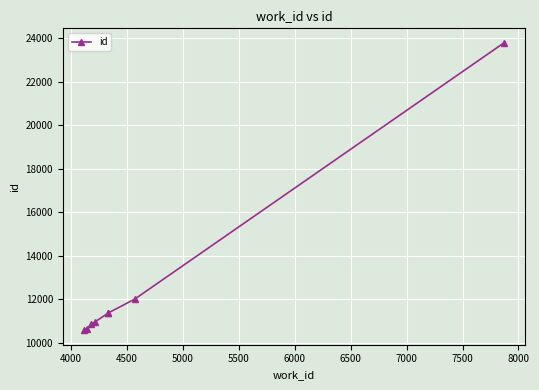

How many categories are shown in the chart?

8